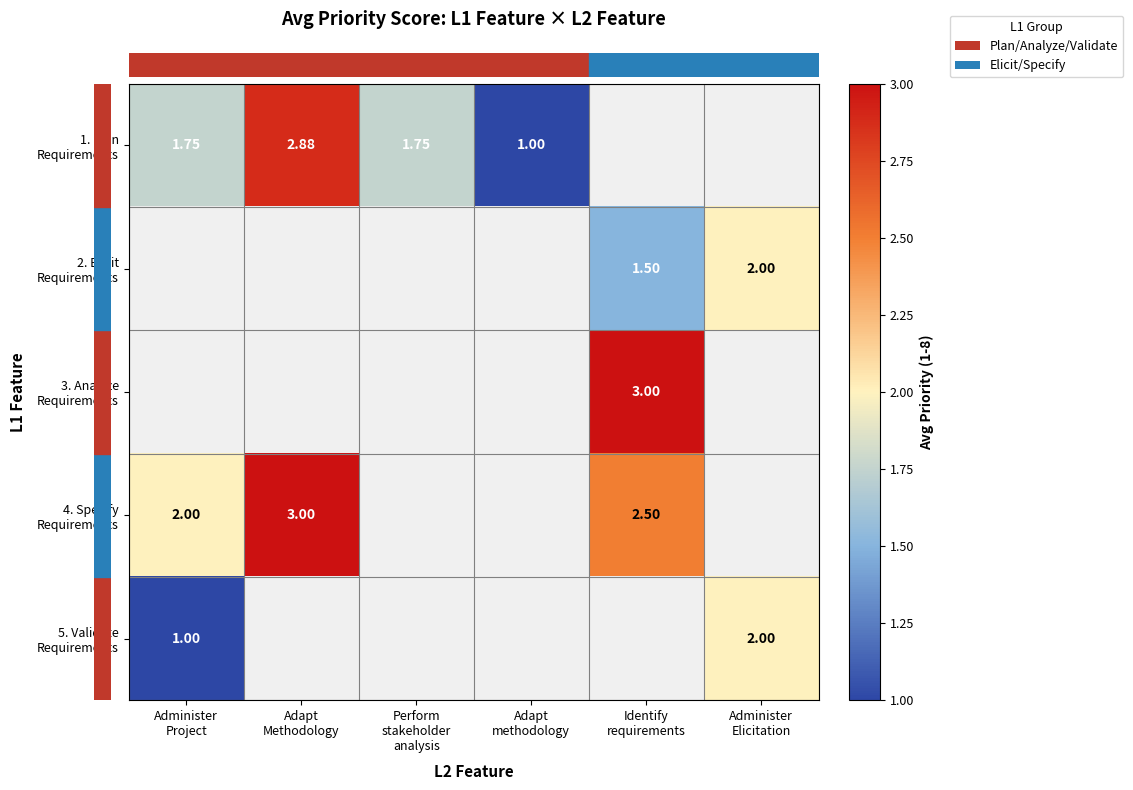

Count the number of data series in this chart.

5